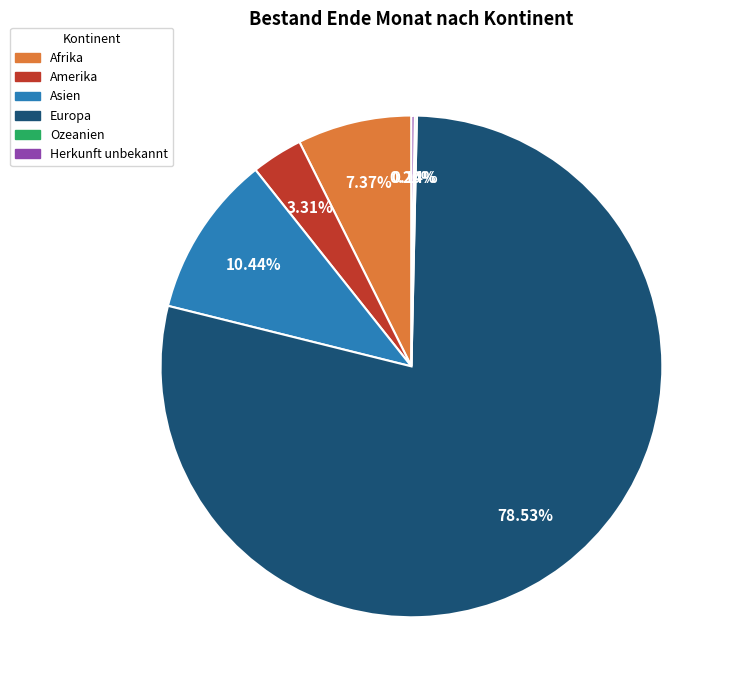

Which category accounts for the majority?

Europa